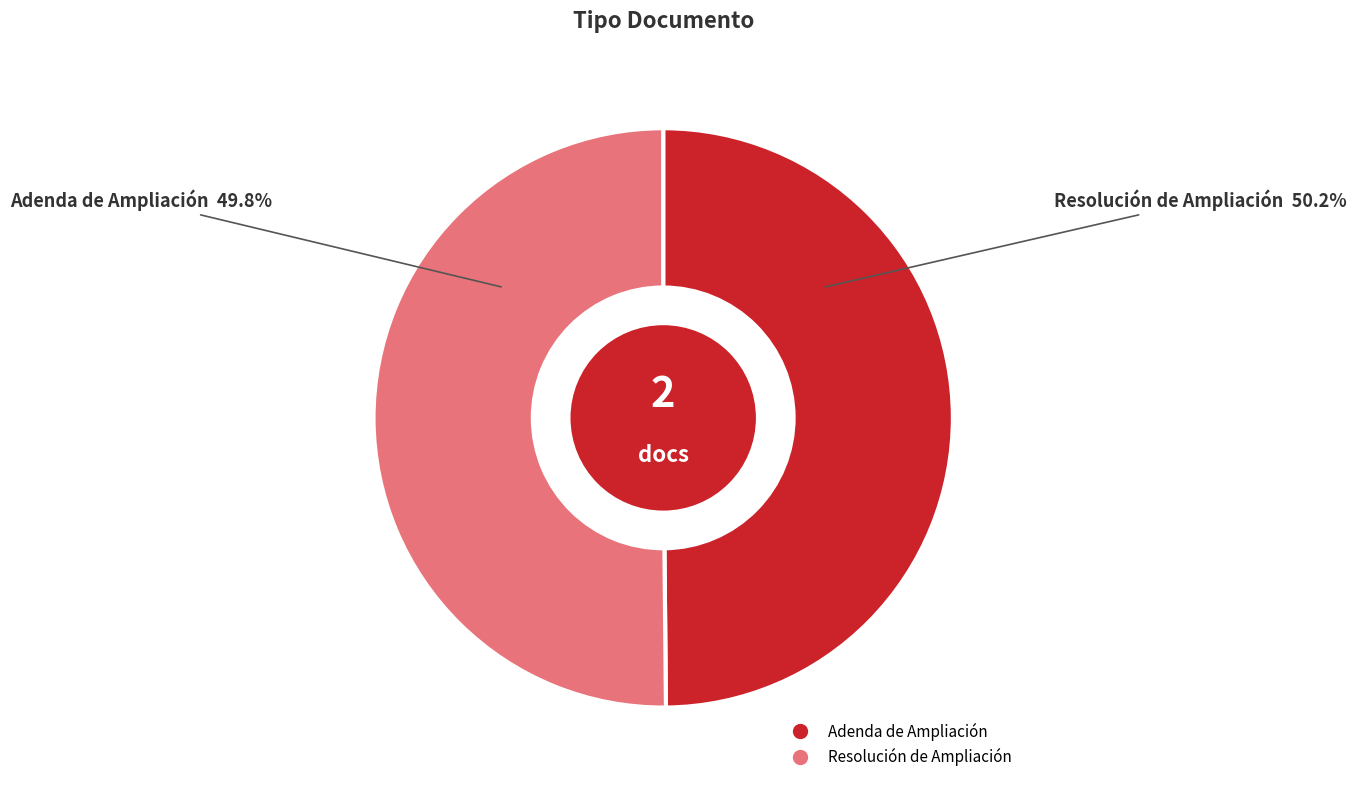

Rank the categories by value from highest to lowest.

Resolución de Ampliación, Adenda de Ampliación